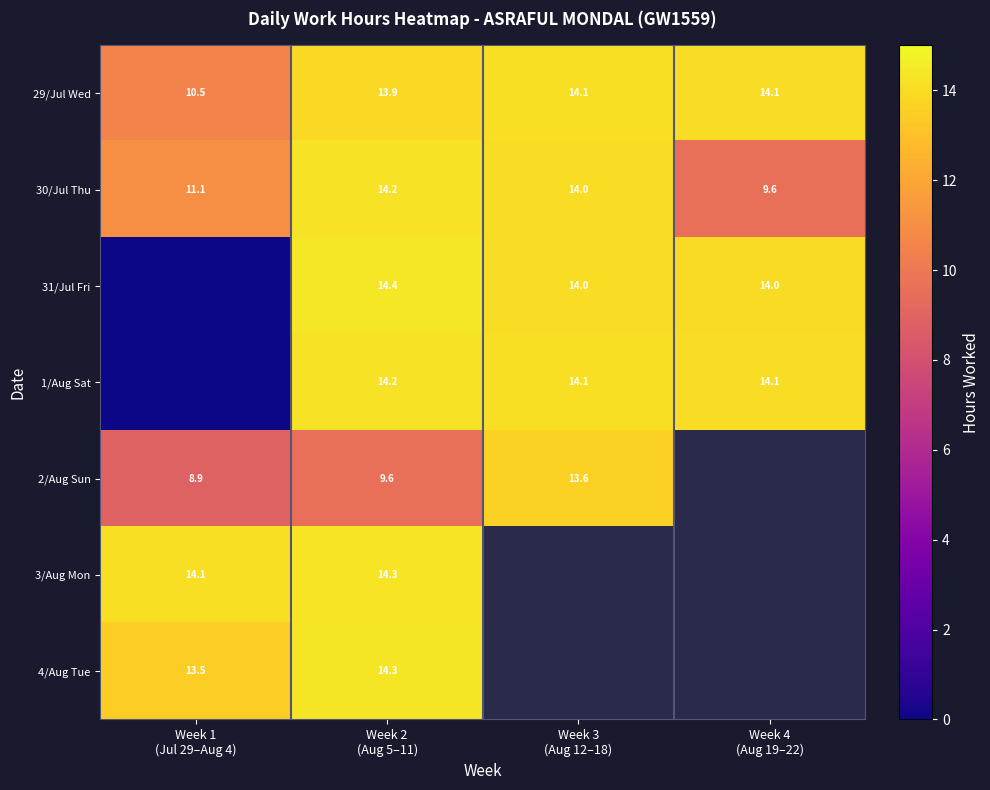

What value does the 3/Aug Mon series have at Week 2 (Aug 5–11)?

14.3